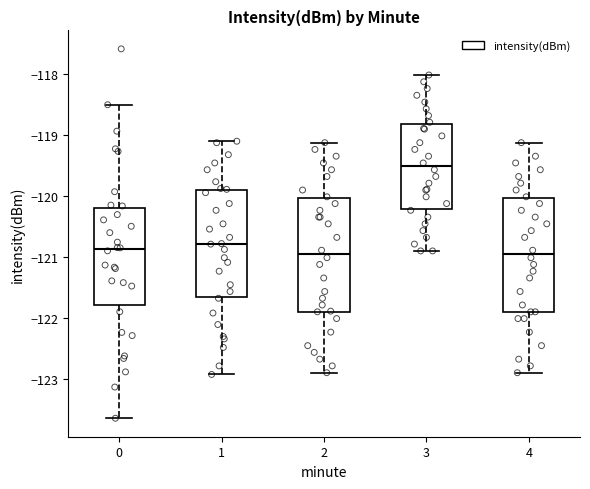

Reading left to right, read every box against the y-axis: the position of its median line, the range the box covers, and the ends of its whiskers. The values are not printed on the chart, so give them approximately, as read against the axis.

0: median -120.9, box -121.8 to -120.2, whiskers -123.6 to -118.5
1: median -120.8, box -121.7 to -119.9, whiskers -122.9 to -119.1
2: median -121.0, box -121.9 to -120.0, whiskers -122.9 to -119.1
3: median -119.5, box -120.2 to -118.8, whiskers -120.9 to -118.0
4: median -121.0, box -121.9 to -120.0, whiskers -122.9 to -119.1